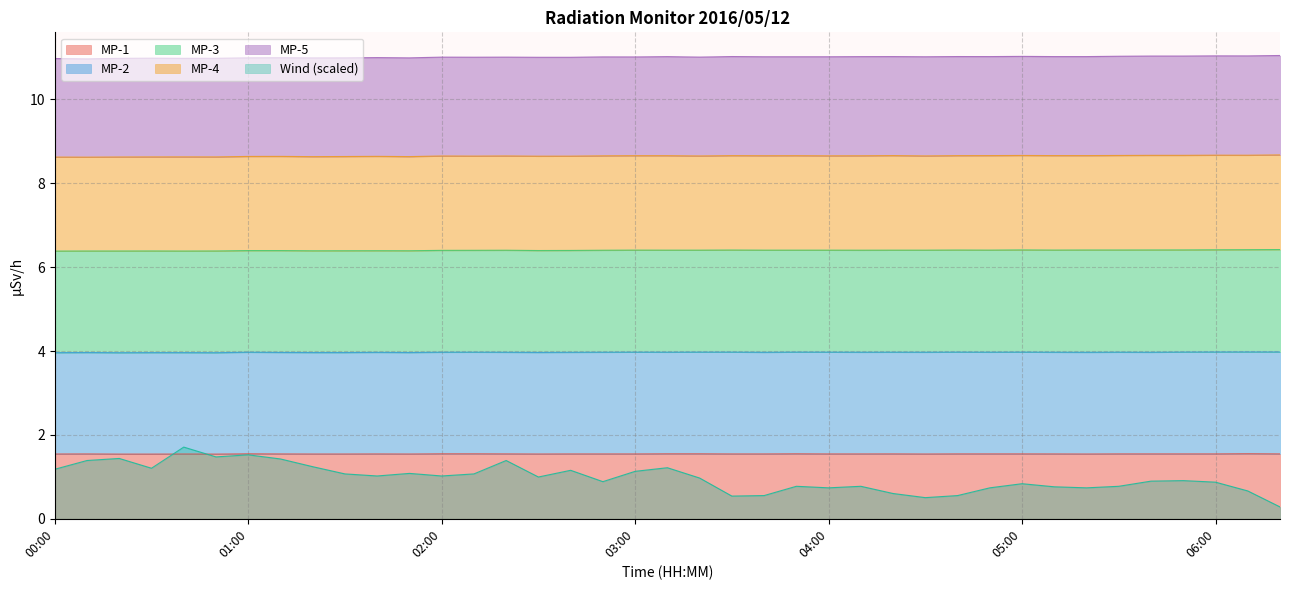

How many distinct data groups are displayed?

6